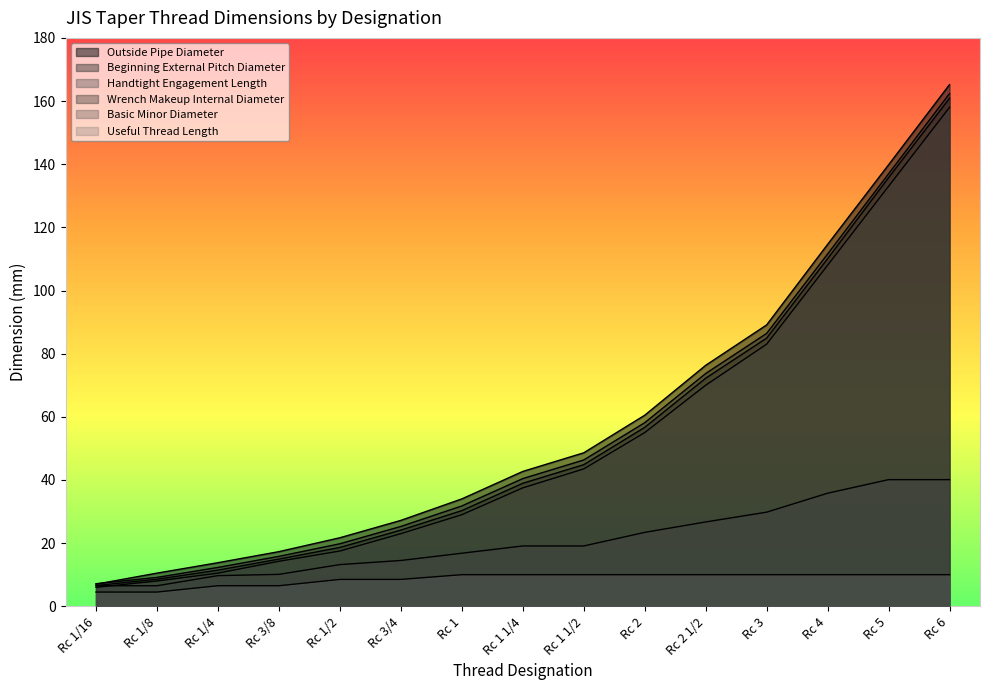

At which category does the chart reach its minimum across all series?

Rc 1/16